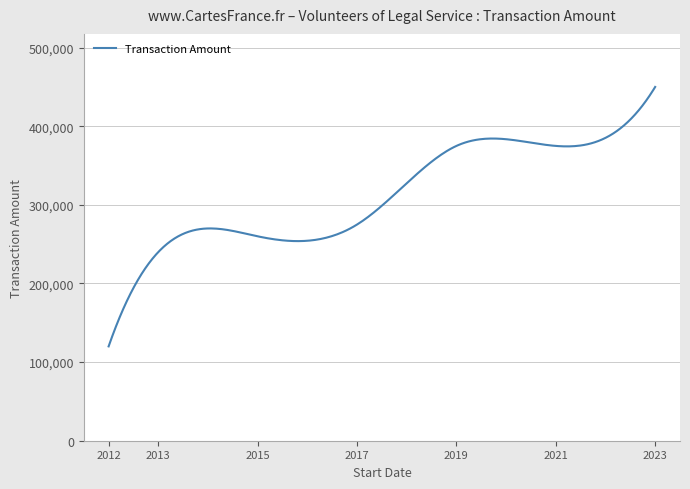

What is the difference between the maximum and minimum values?

330000.0